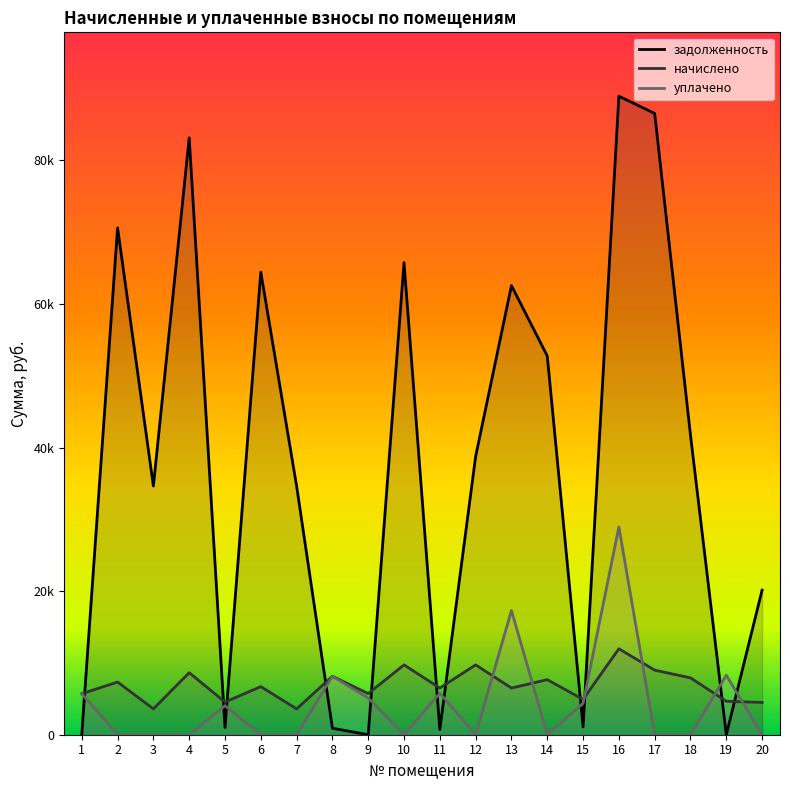

What are all the series names shown in the legend?

задолженность, начислено, уплачено